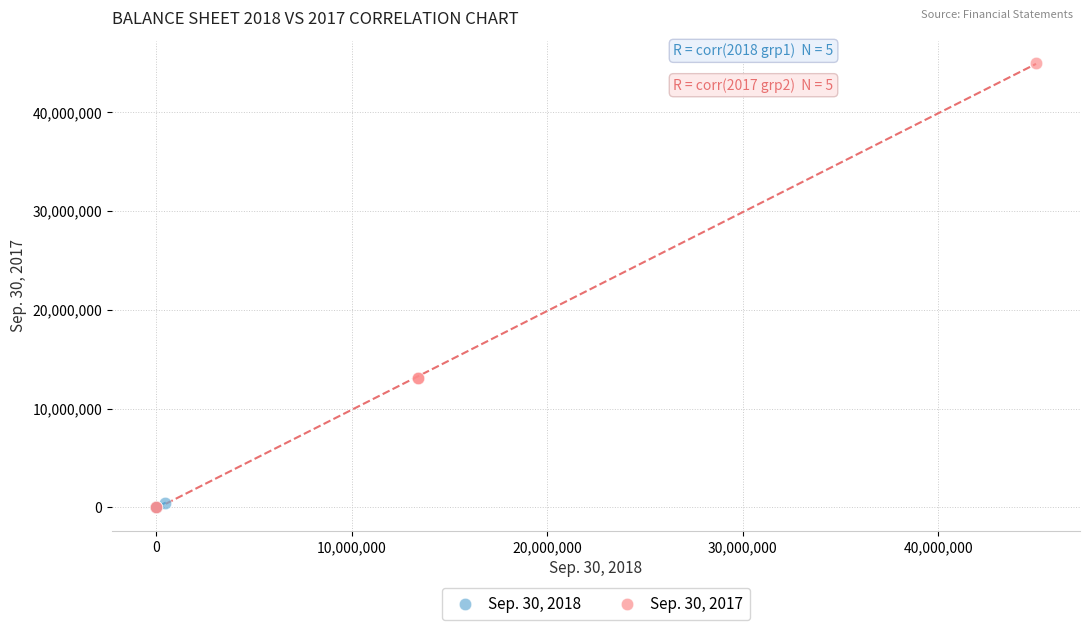

Which series contains the highest Y value?

Sep. 30, 2017